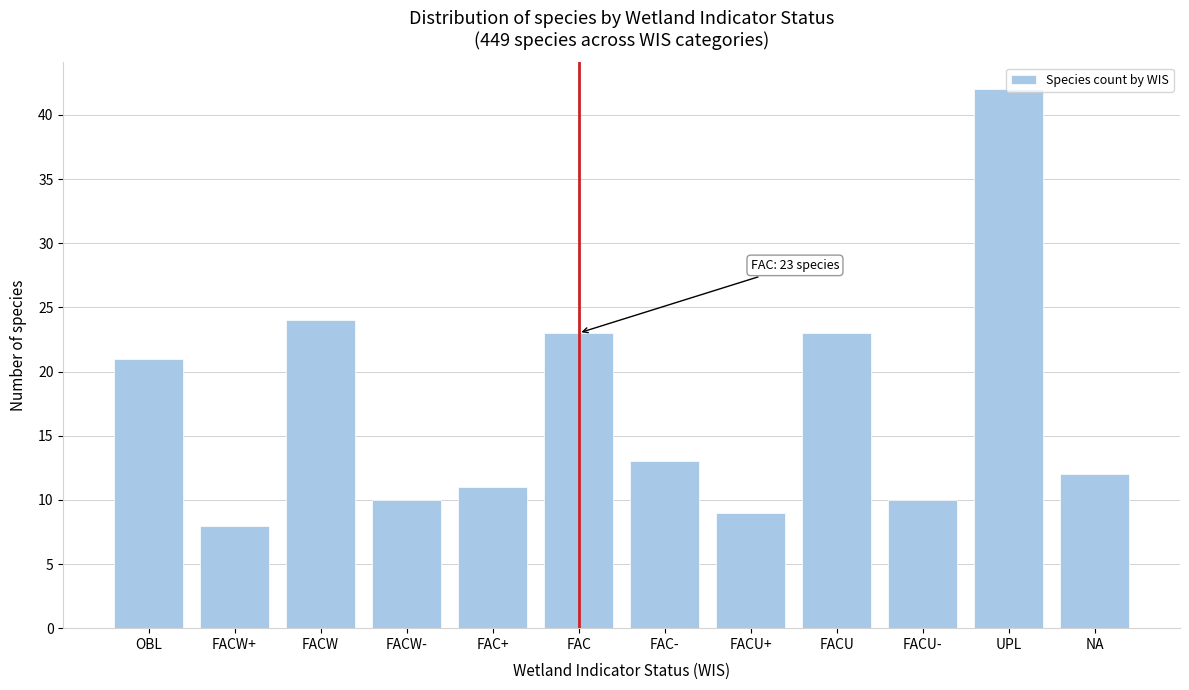

What value does the data have at FACW?

24